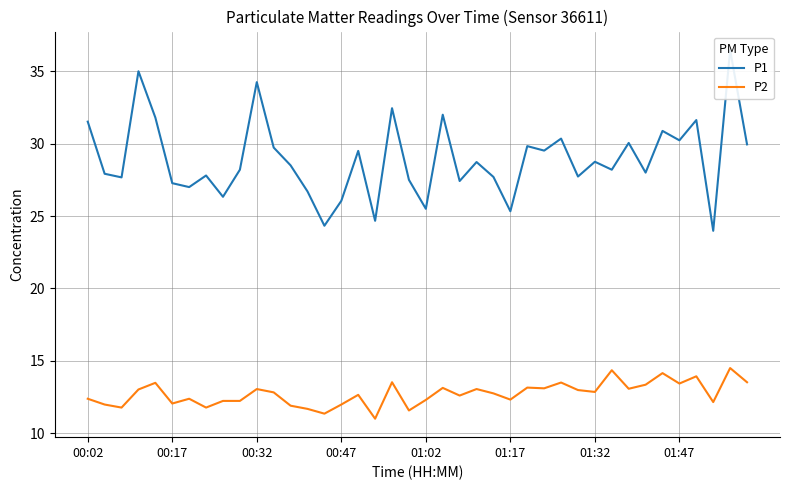

At how many categories does at least one series exceed 23?

40